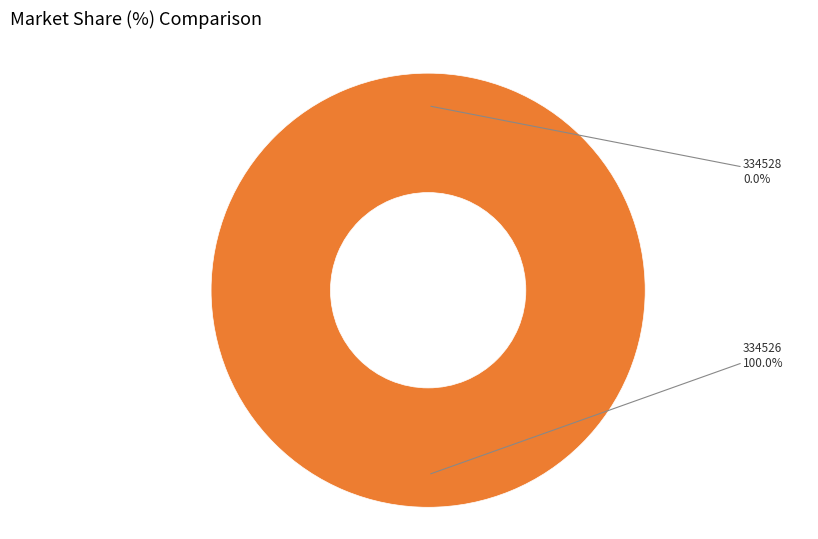

To the nearest percent, what portion does 334526 represent?

100%